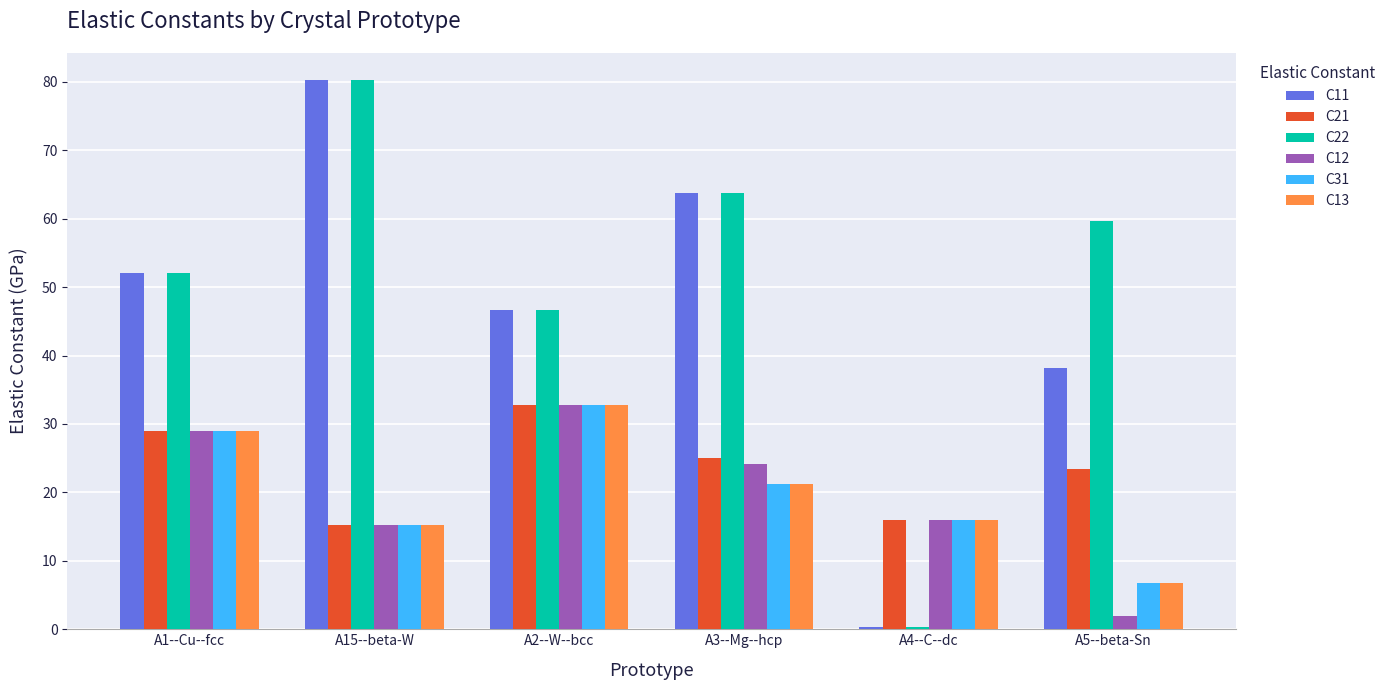

What is the minimum value for C22?

0.4